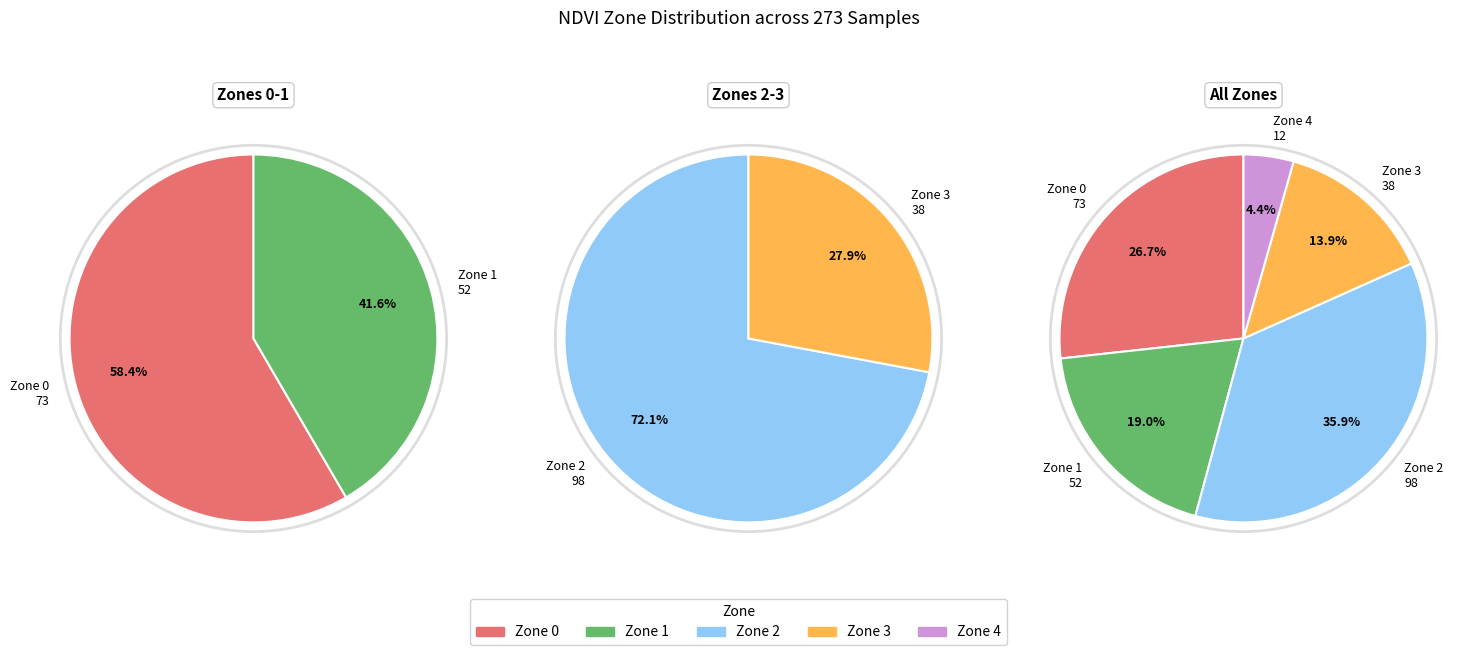

Which has a higher value, Zone 1 or Zone 0?

Zone 0